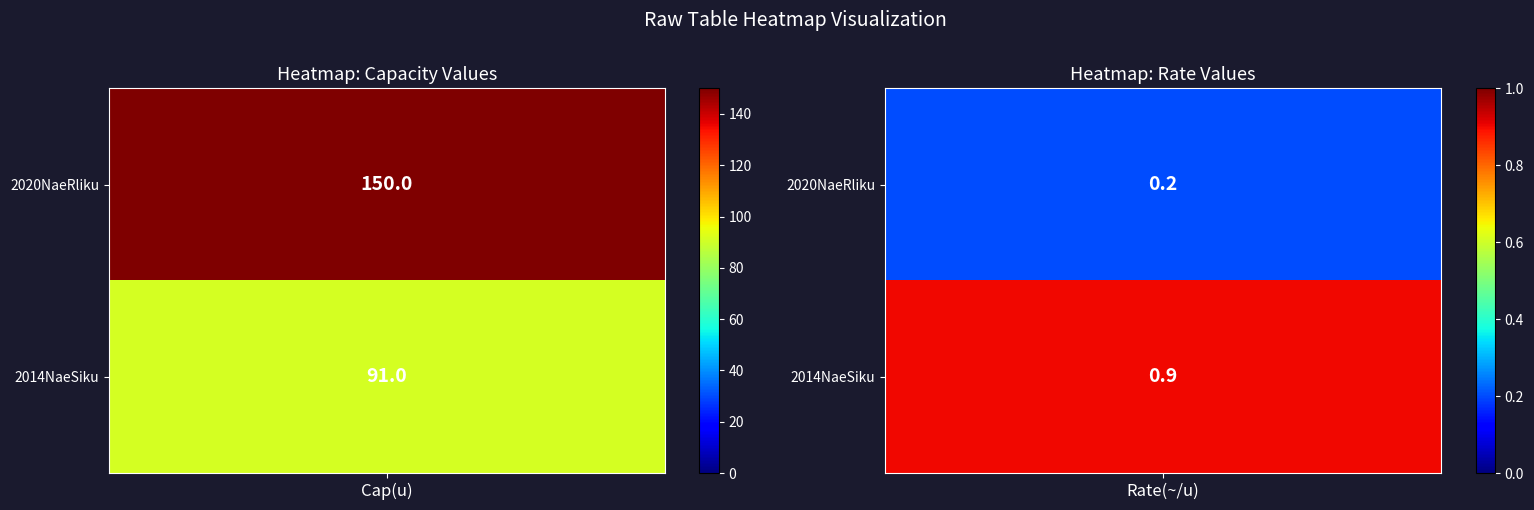

The value of Row1 at 1 is 156.5. True or false?

False